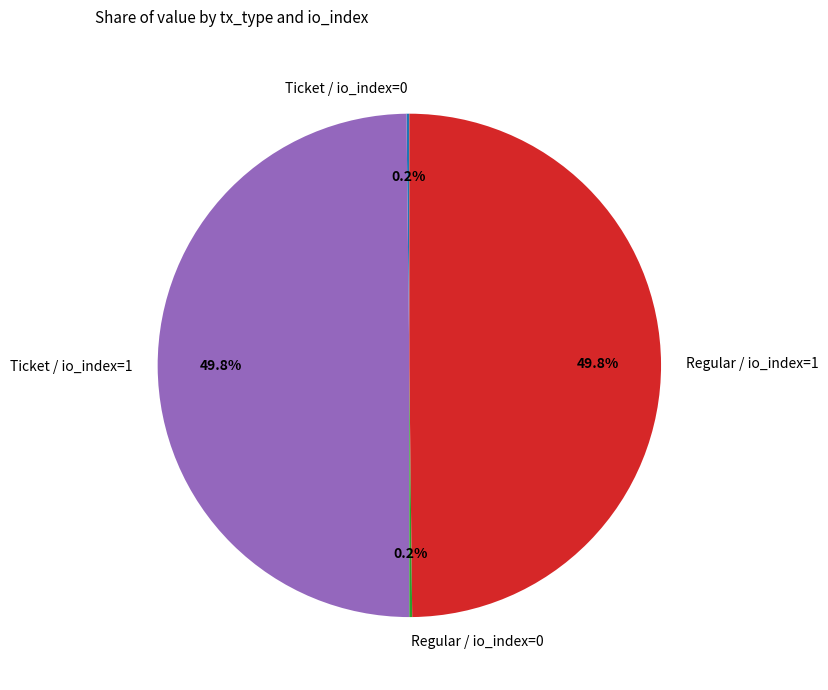

How many segments does this pie chart have?

4